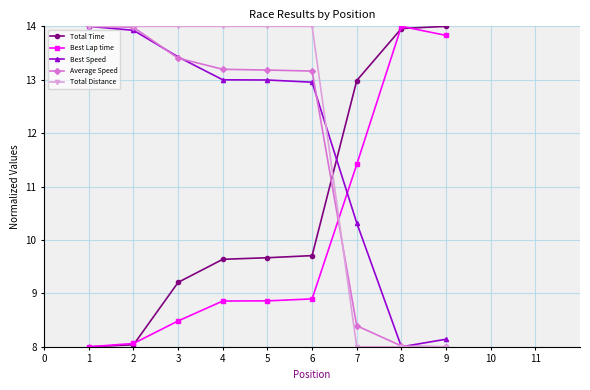

What is the value of the Average Speed point at the 1st from the left?

14.0